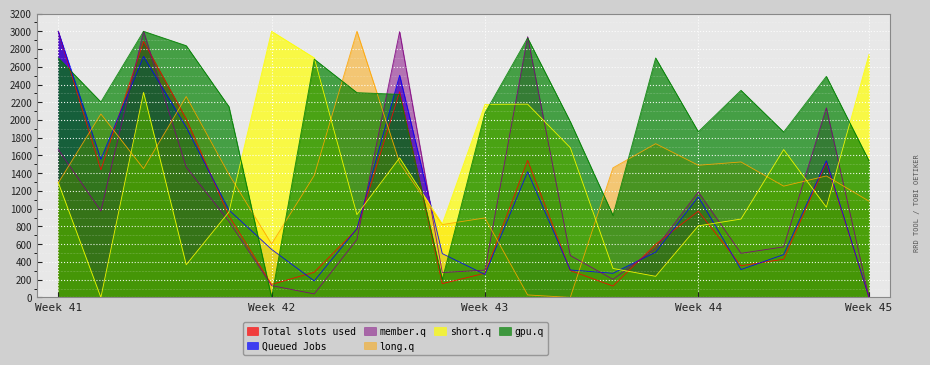

What is the difference between the highest and lowest values at Week 41?

1709.4